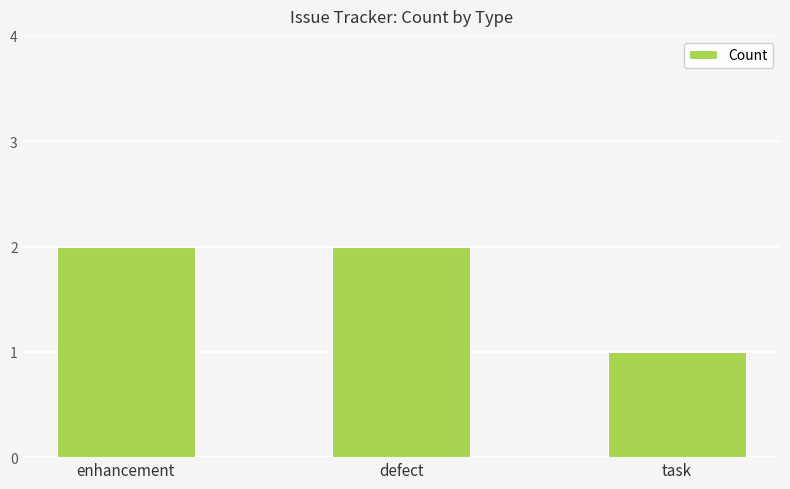

Does the chart contain stacked bars?

No